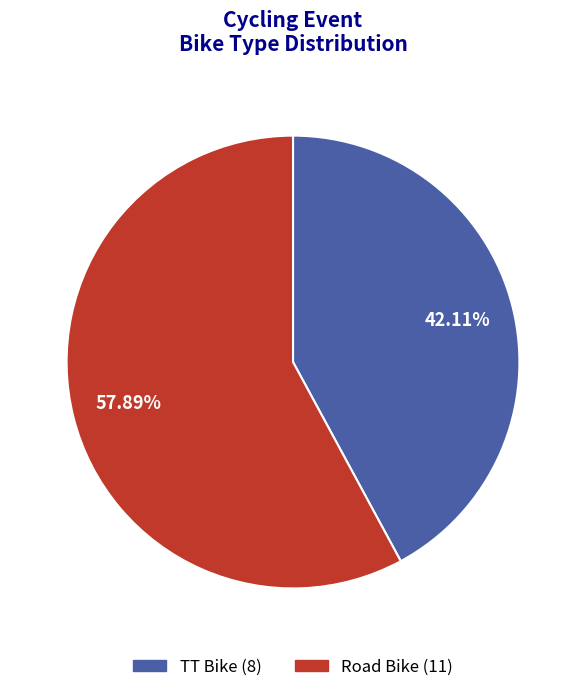

What percentage is NOT represented by TT Bike?

57.9%